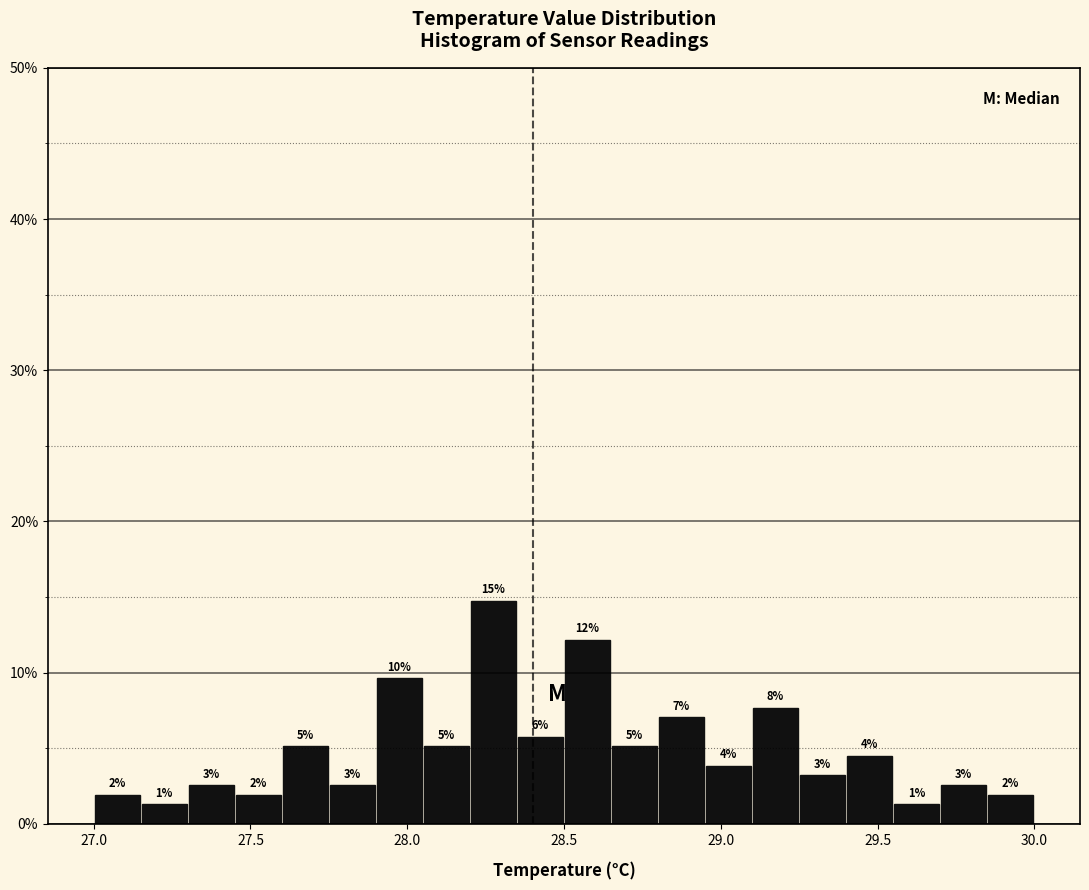

Read against the x-axis, roughly where is the centre of the tallest bar?

28.30